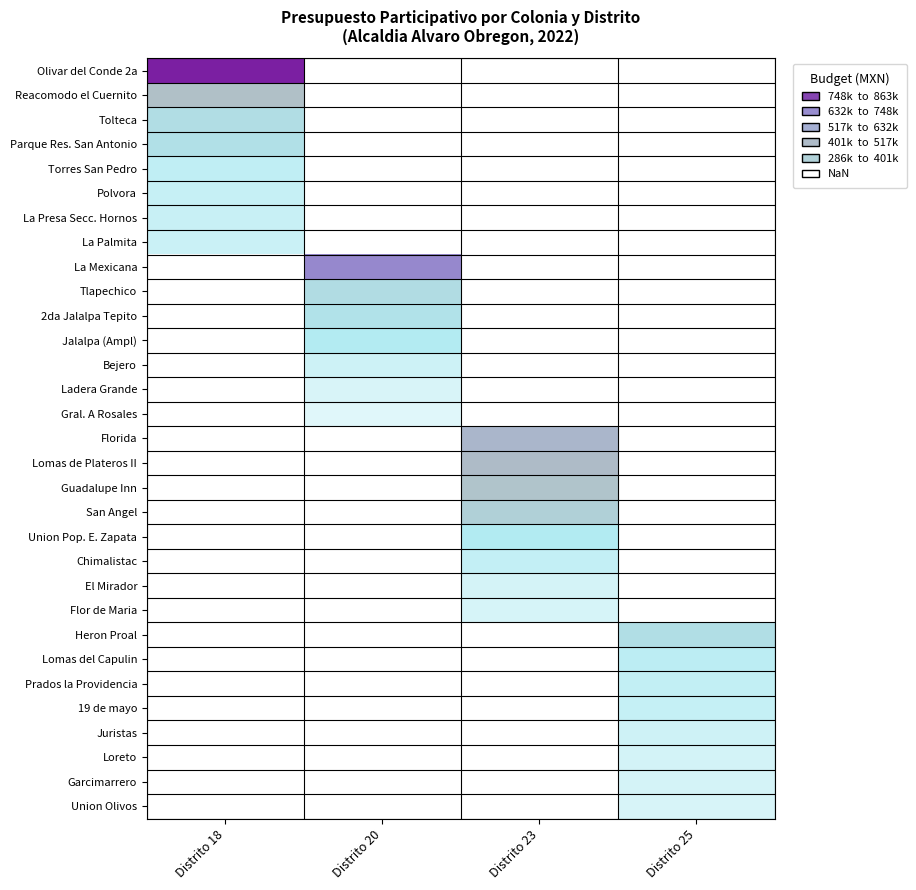

What is the minimum value shown in the chart?

285509.0